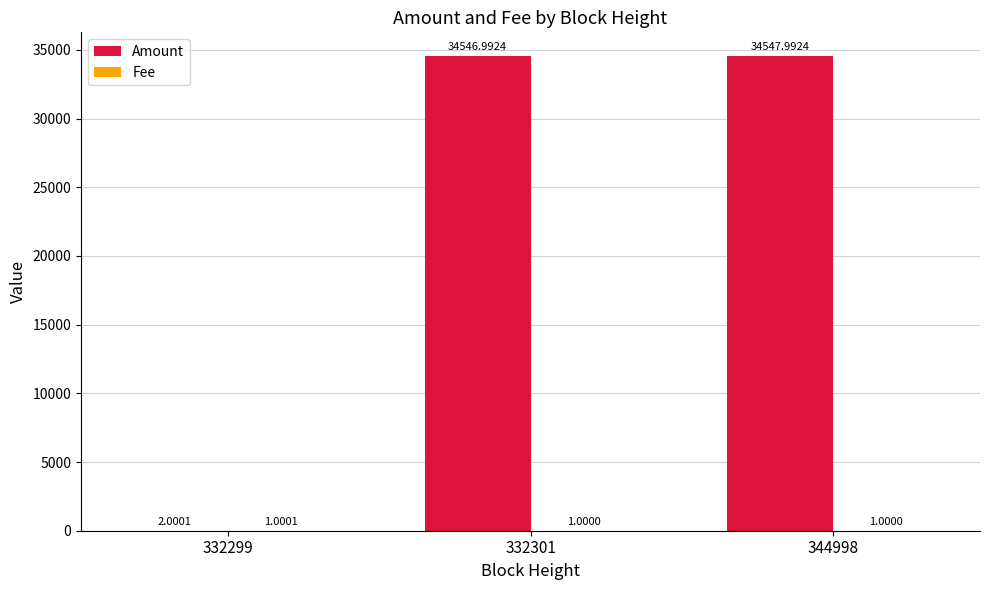

Which series changed the most between 332301 and 344998?

Amount